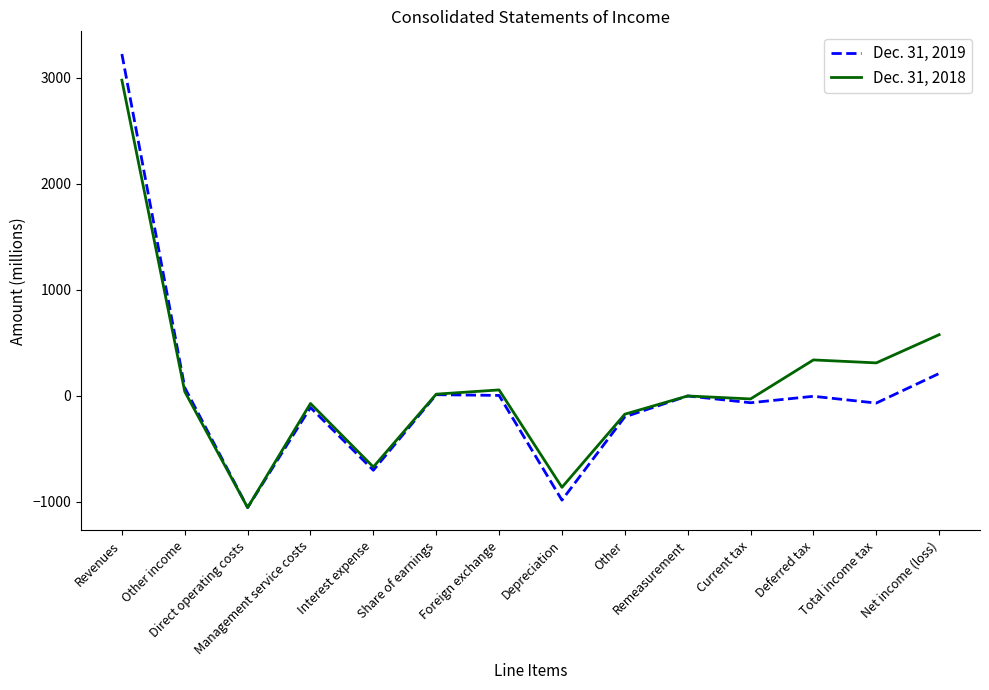

What is the lowest value of the Dec. 31, 2019 series?

-1053